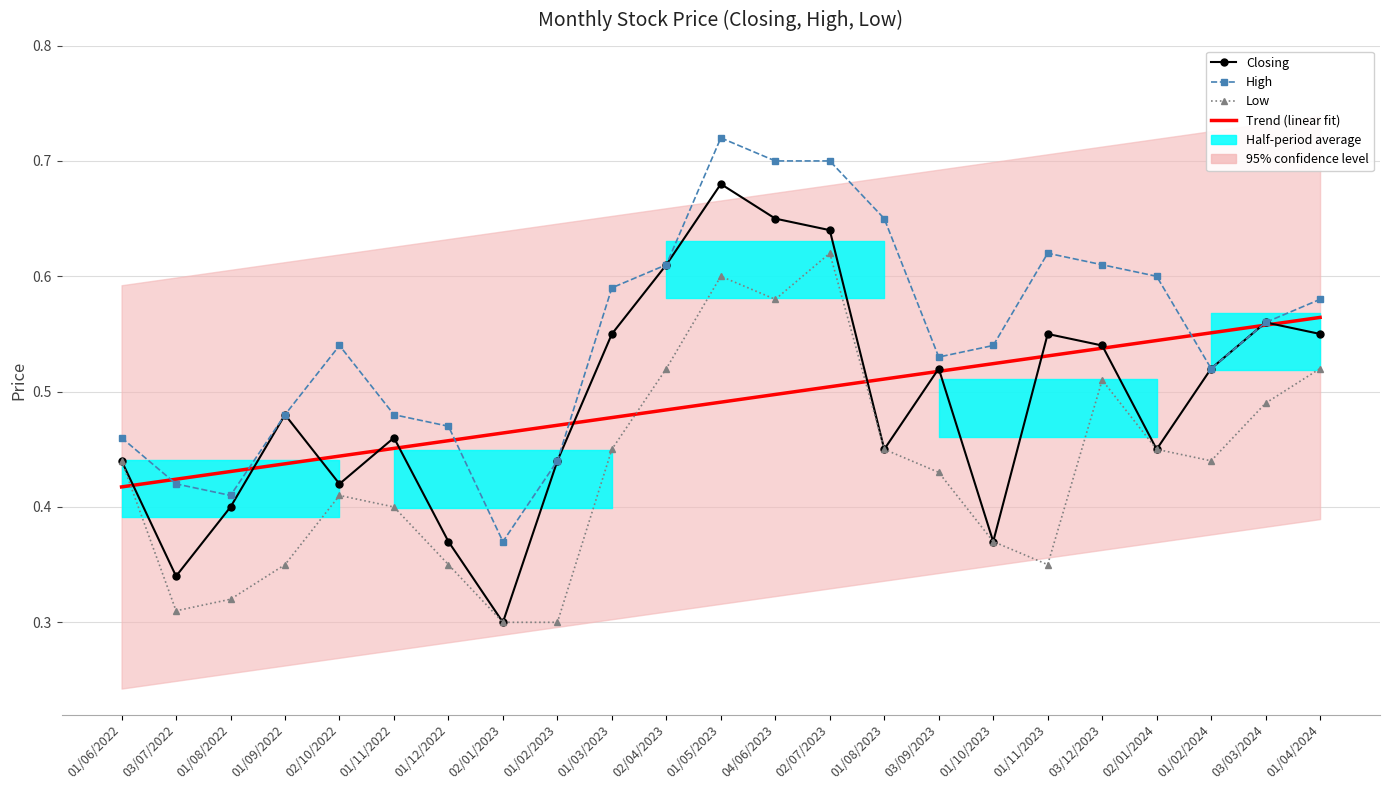

What is the value of the Low point at the 9th from the left?

0.3